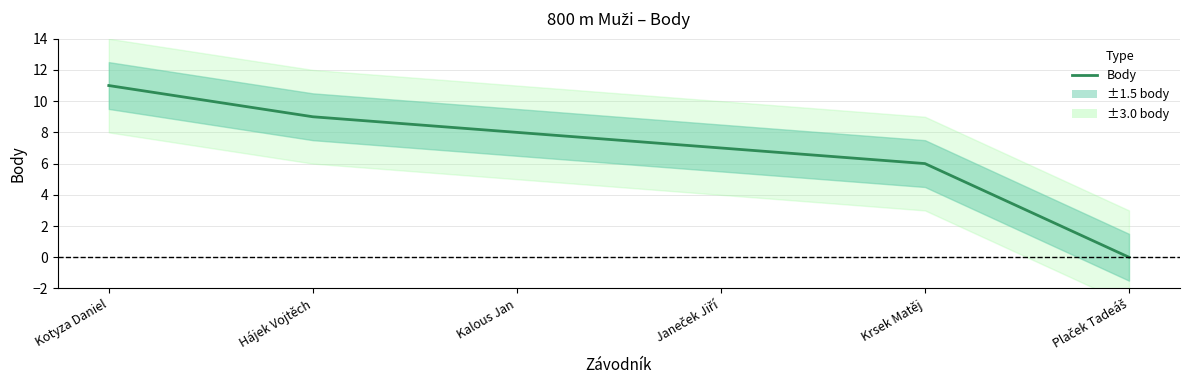

What is the sum of all values?

41